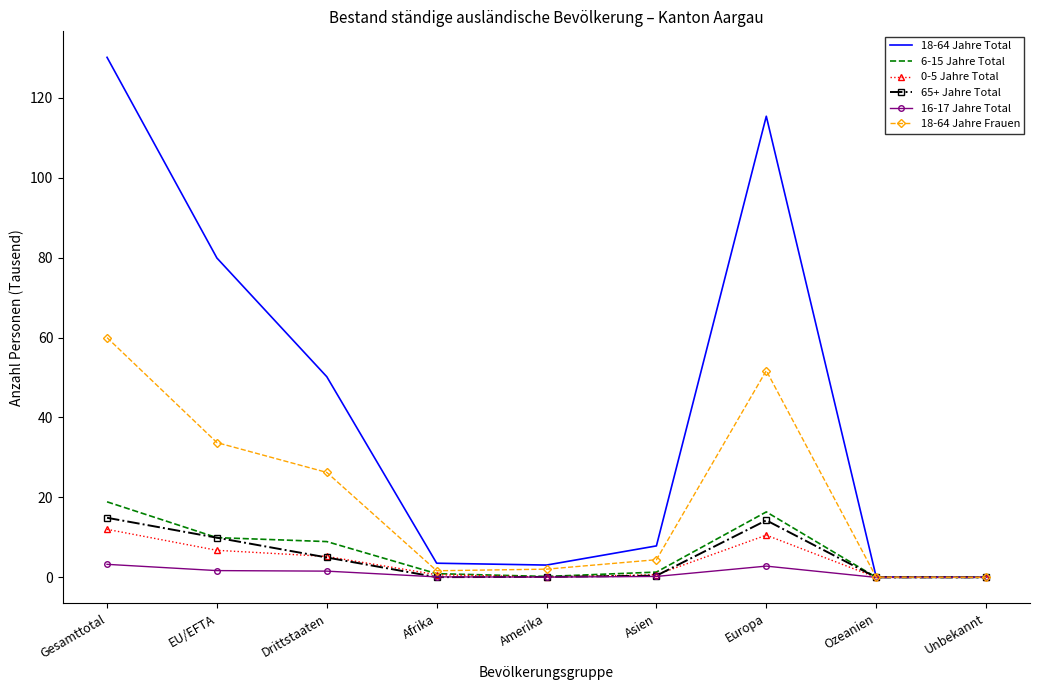

Is it true that 18-64 Jahre Total equals 224.9 at Gesamttotal?

False